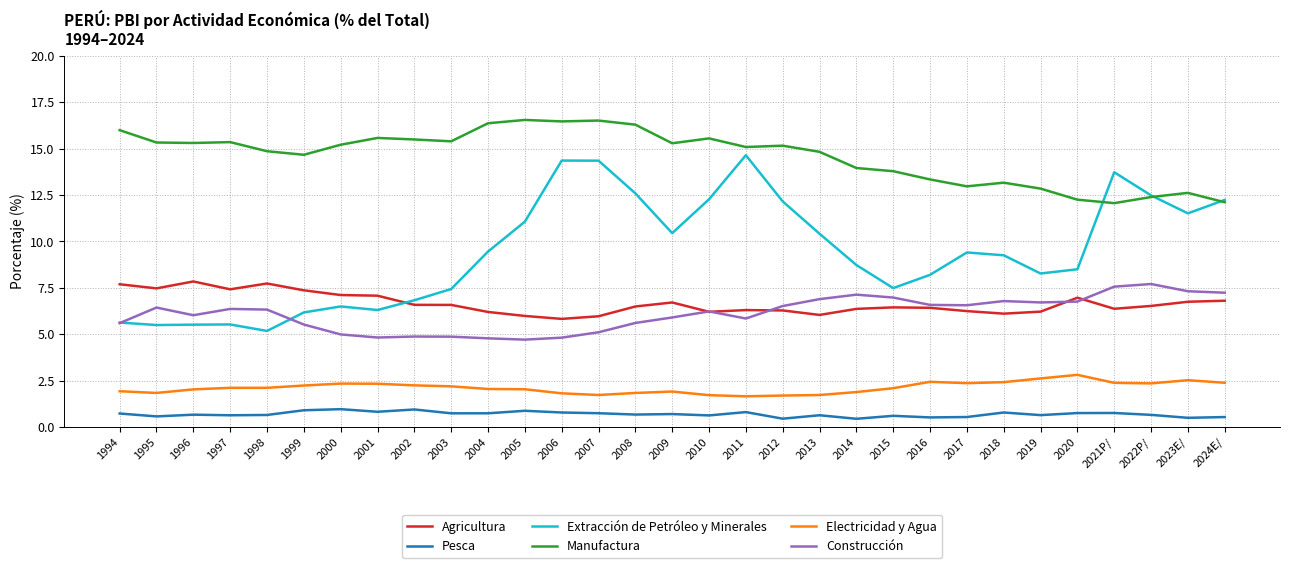

What is the total value across all series at 2000?

37.1